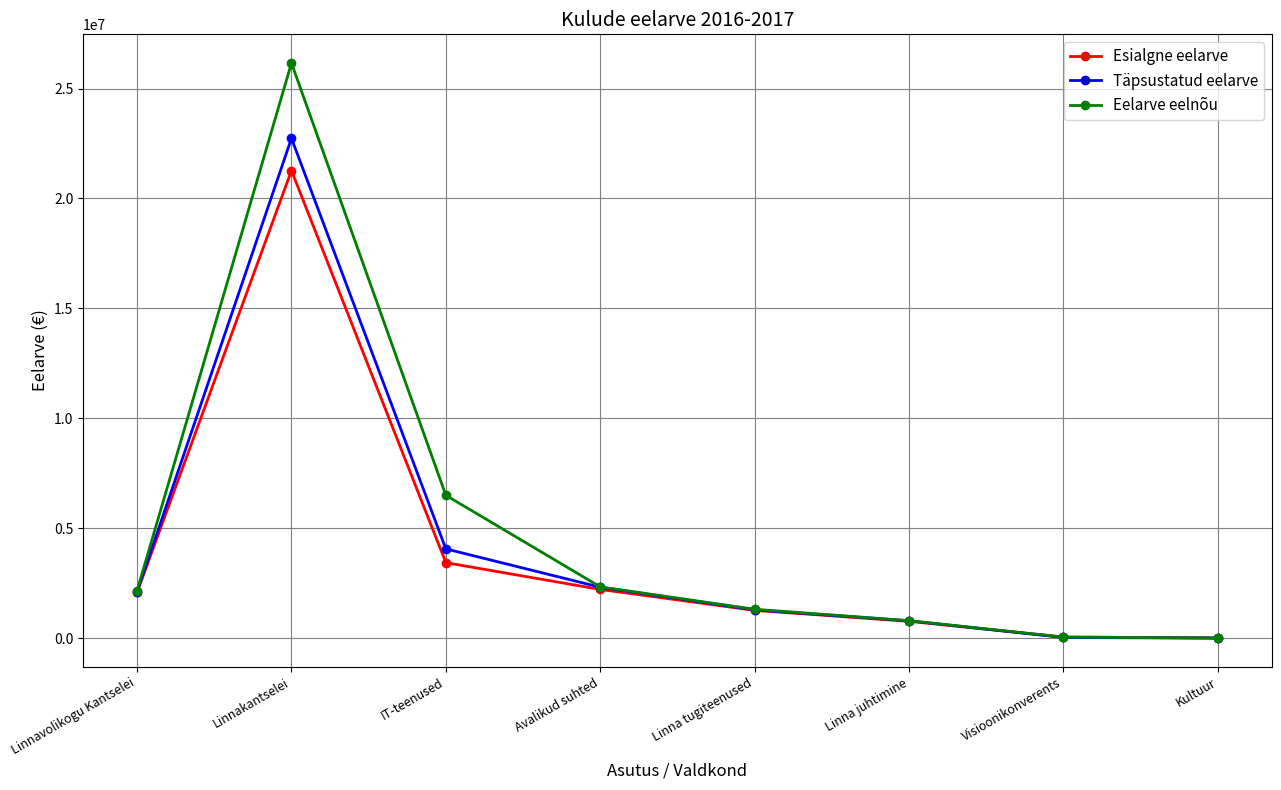

Is the value of Esialgne eelarve at Linna juhtimine greater than the value of Eelarve eelnõu at Linnakantselei?

No